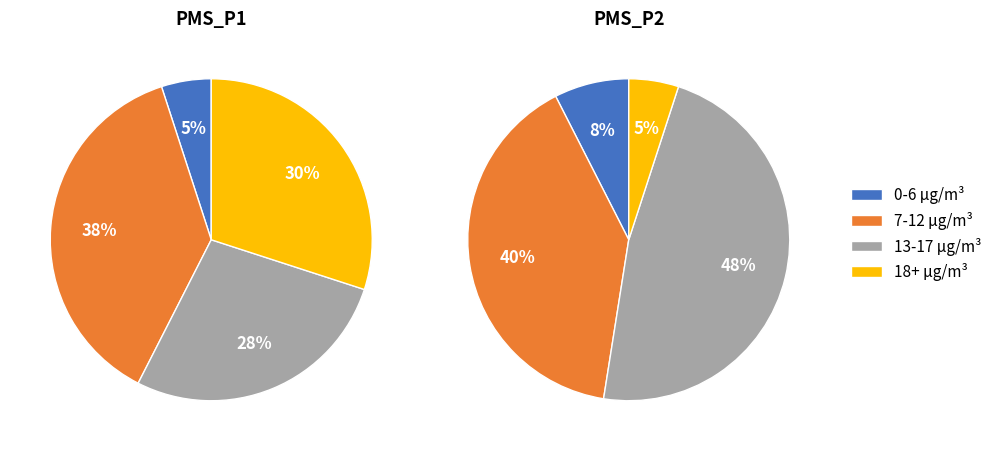

Is the sum of 20 and 8 greater than half?

No